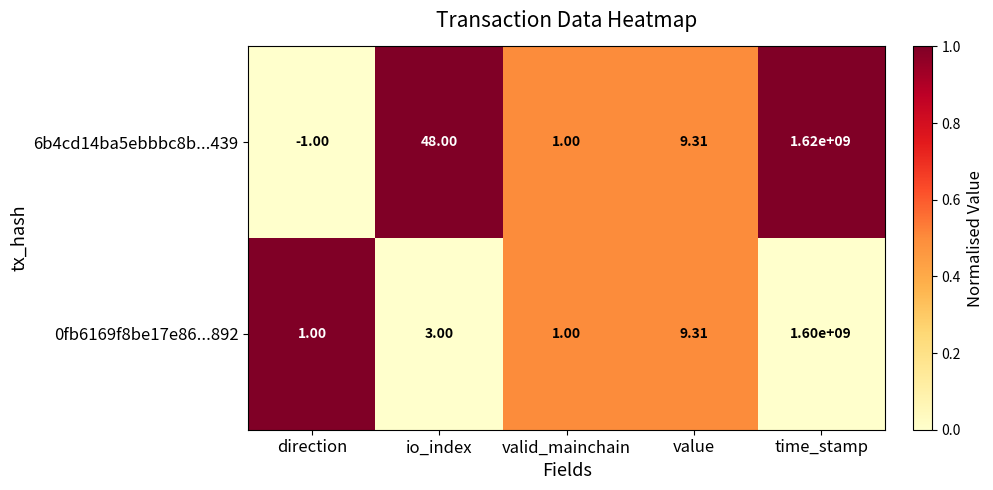

At which category does the chart reach its minimum across all series?

direction